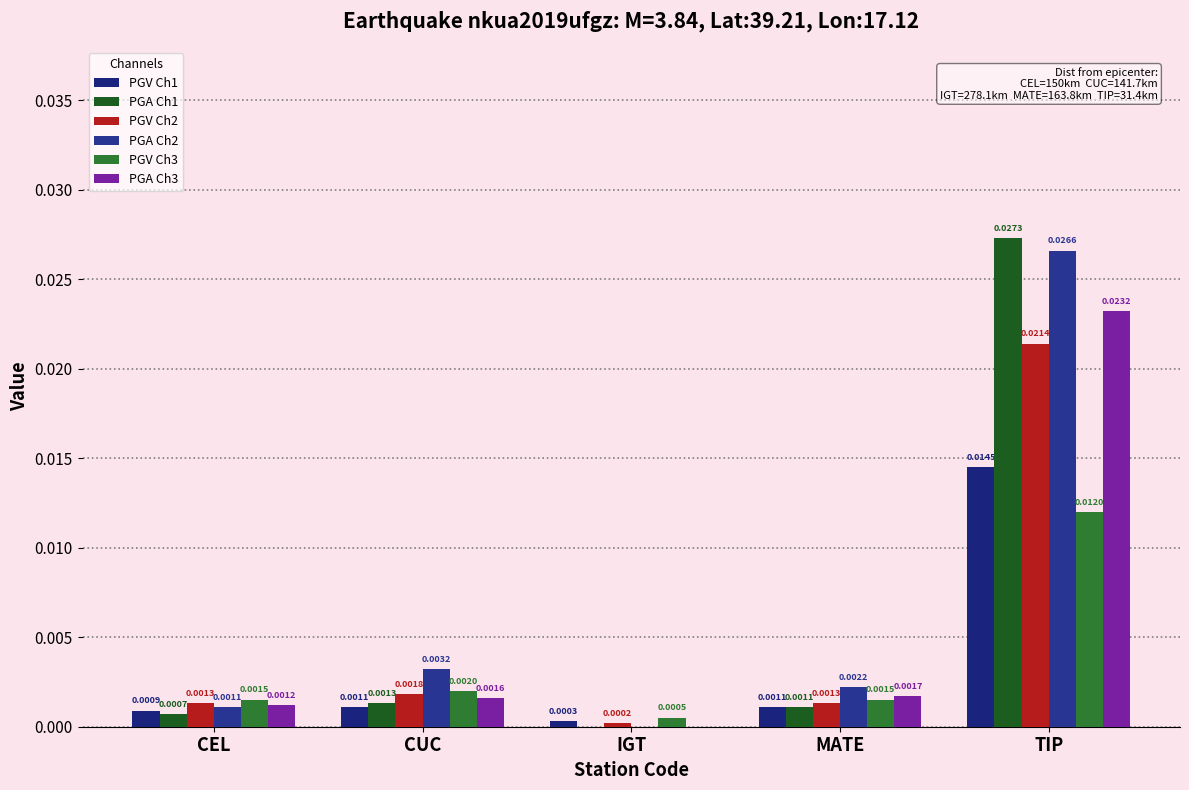

Reading left to right, list all the values displayed in this chart.

PGV Ch1: CEL=0.0	CUC=0.0	IGT=0.0	MATE=0.0	TIP=0.0
PGA Ch1: CEL=0.0	CUC=0.0	IGT=0.0	MATE=0.0	TIP=0.0
PGV Ch2: CEL=0.0	CUC=0.0	IGT=0.0	MATE=0.0	TIP=0.0
PGA Ch2: CEL=0.0	CUC=0.0	IGT=0.0	MATE=0.0	TIP=0.0
PGV Ch3: CEL=0.0	CUC=0.0	IGT=0.0	MATE=0.0	TIP=0.0
PGA Ch3: CEL=0.0	CUC=0.0	IGT=0.0	MATE=0.0	TIP=0.0